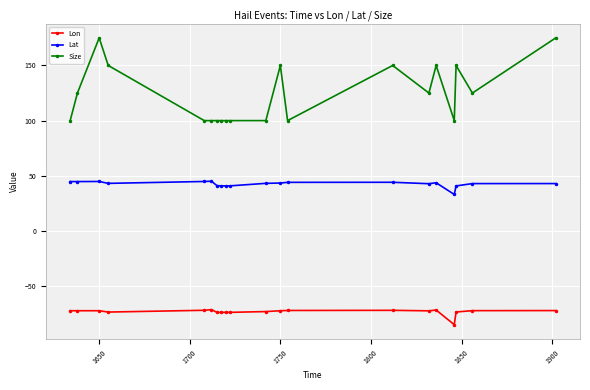

What is the difference between the second highest and second lowest values in the Lat series?

4.0